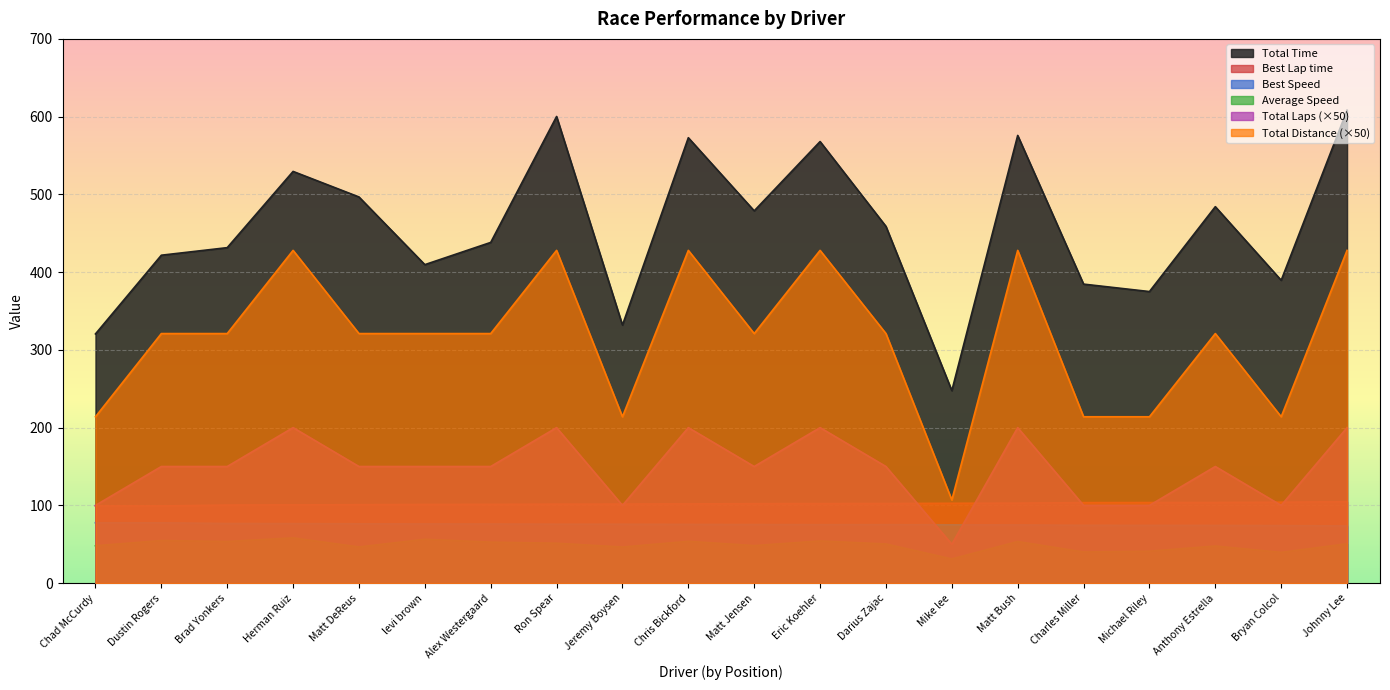

What are all the series names shown in the legend?

Total Time, Best Lap time, Best Speed, Average Speed, Total Laps (×50), Total Distance (×50)